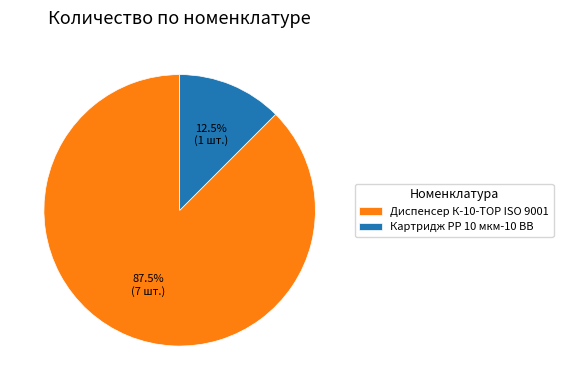

Count the number of slices in the pie.

2